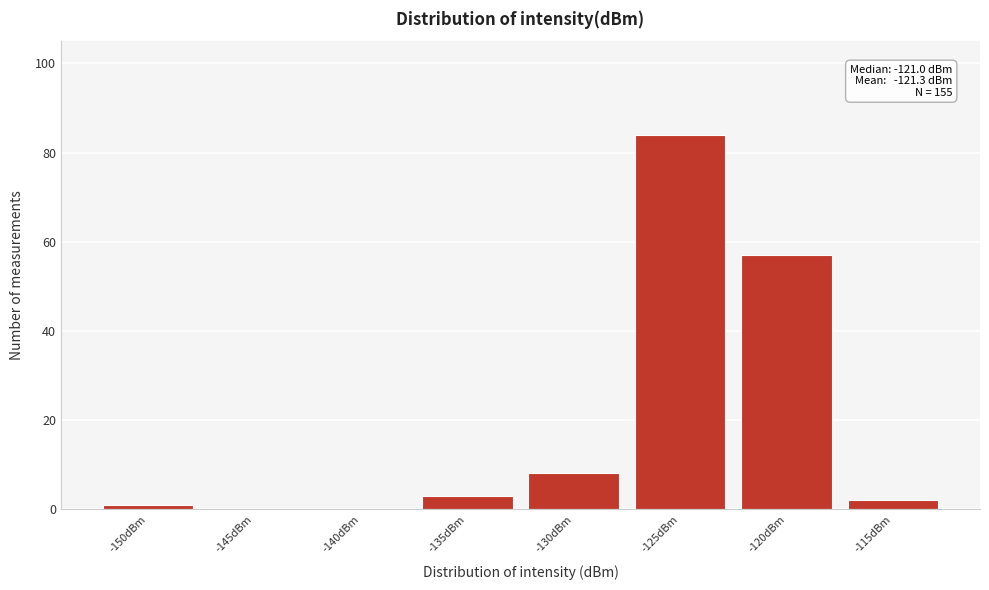

Reading left to right, what are all the values shown in this chart?

-150dBm=1	-145dBm=0	-140dBm=0	-135dBm=3	-130dBm=8	-125dBm=84	-120dBm=57	-115dBm=2